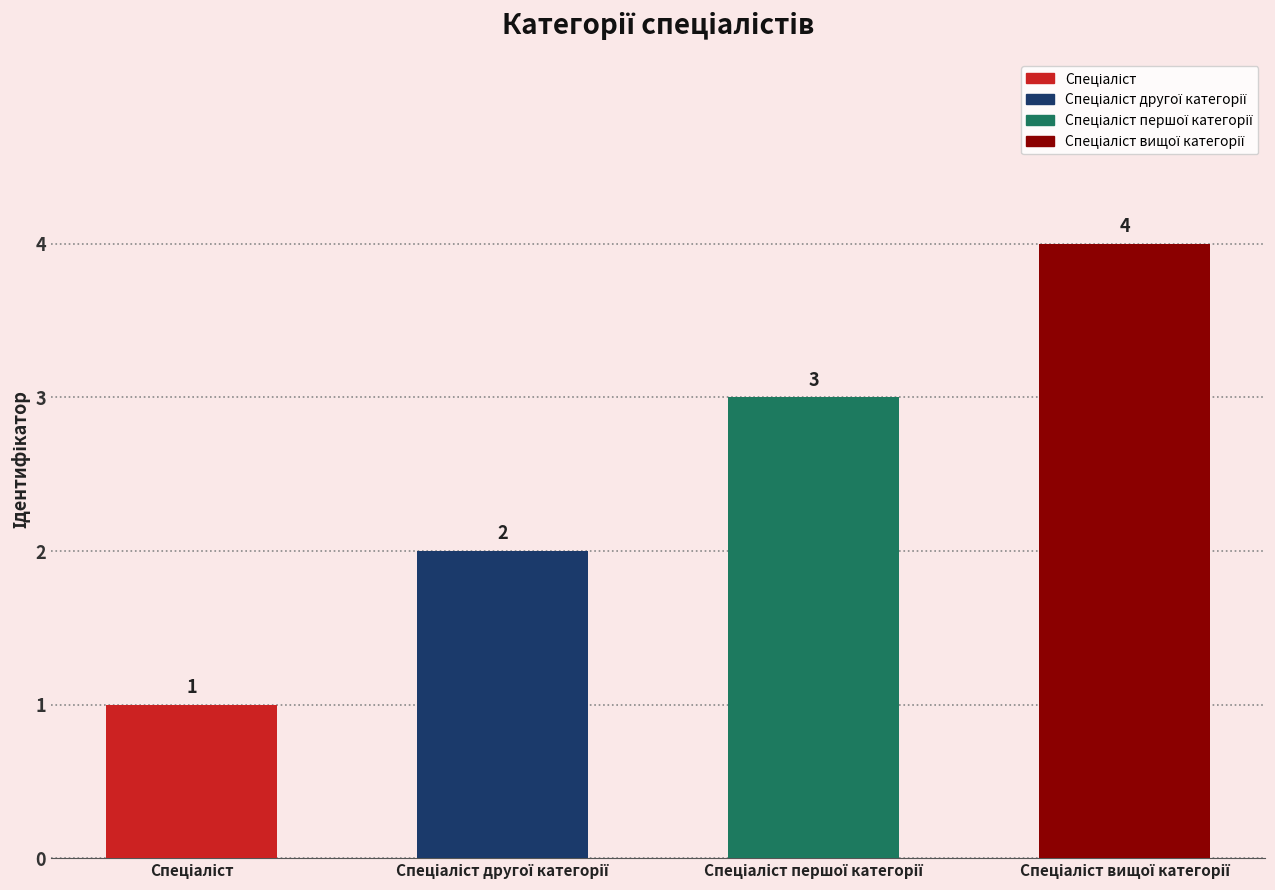

Reading left to right, transcribe all the data shown in this chart.

1	2	3	4